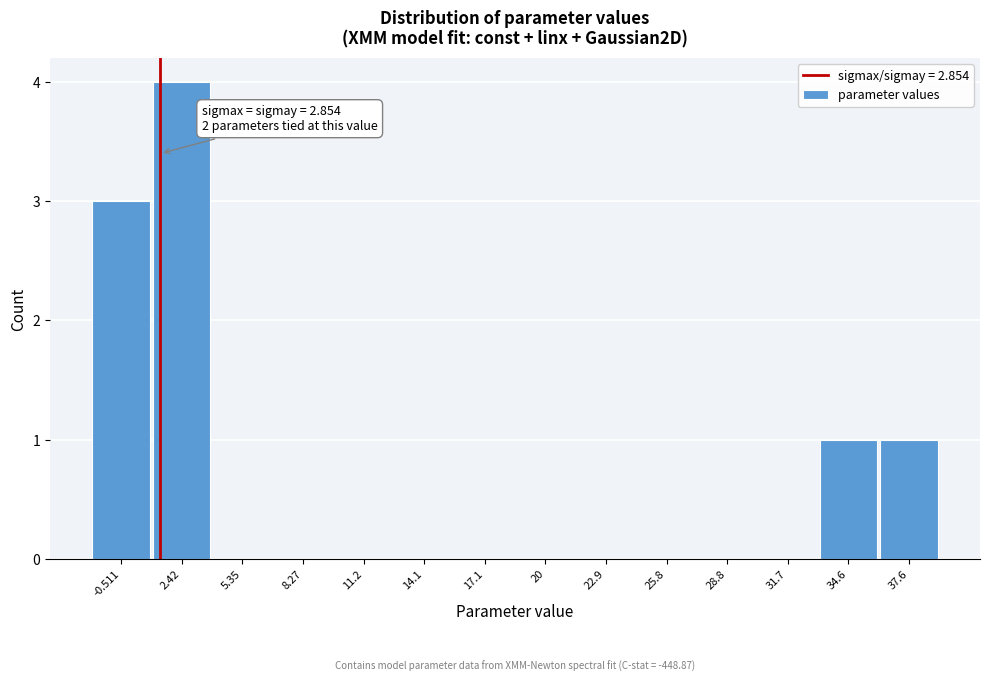

Reading right to left, list all the values displayed in this chart.

37.6=1	34.6=1	31.7=0	28.8=0	25.8=0	22.9=0	20=0	17.1=0	14.1=0	11.2=0	8.27=0	5.35=0	2.42=4	-0.511=3